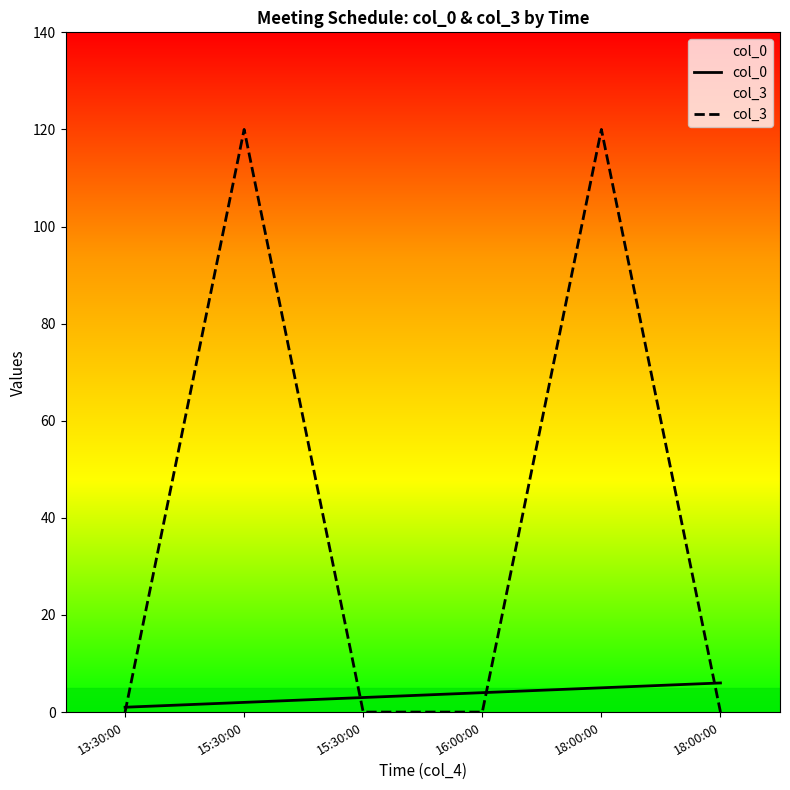

True or false: col_3 has a value of 120 at 18:00:00.

True